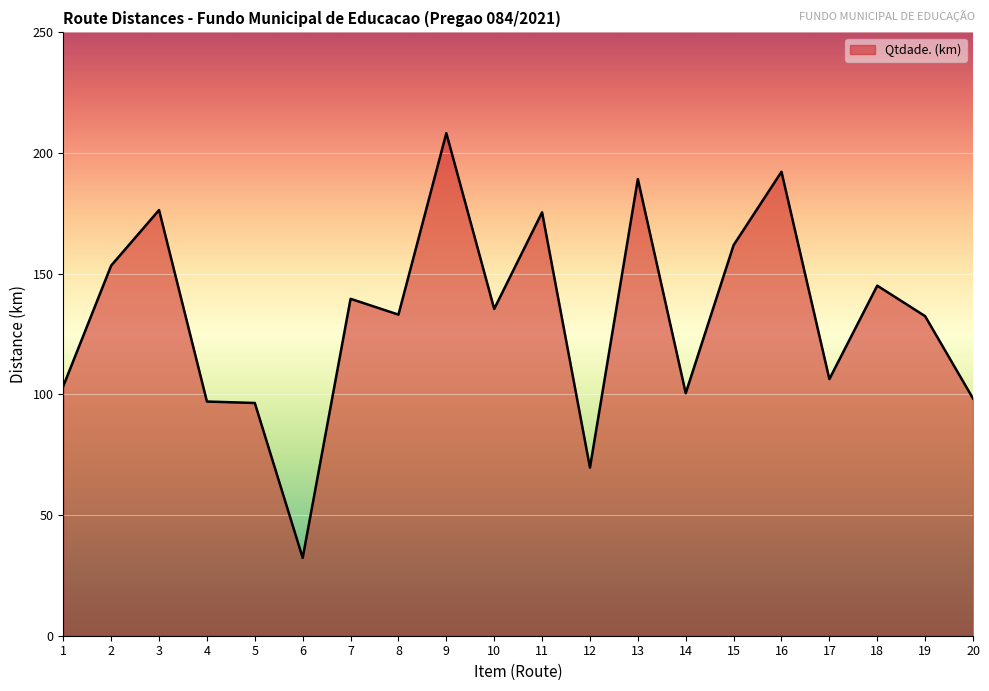

The value at 4 is 97.0. True or false?

True